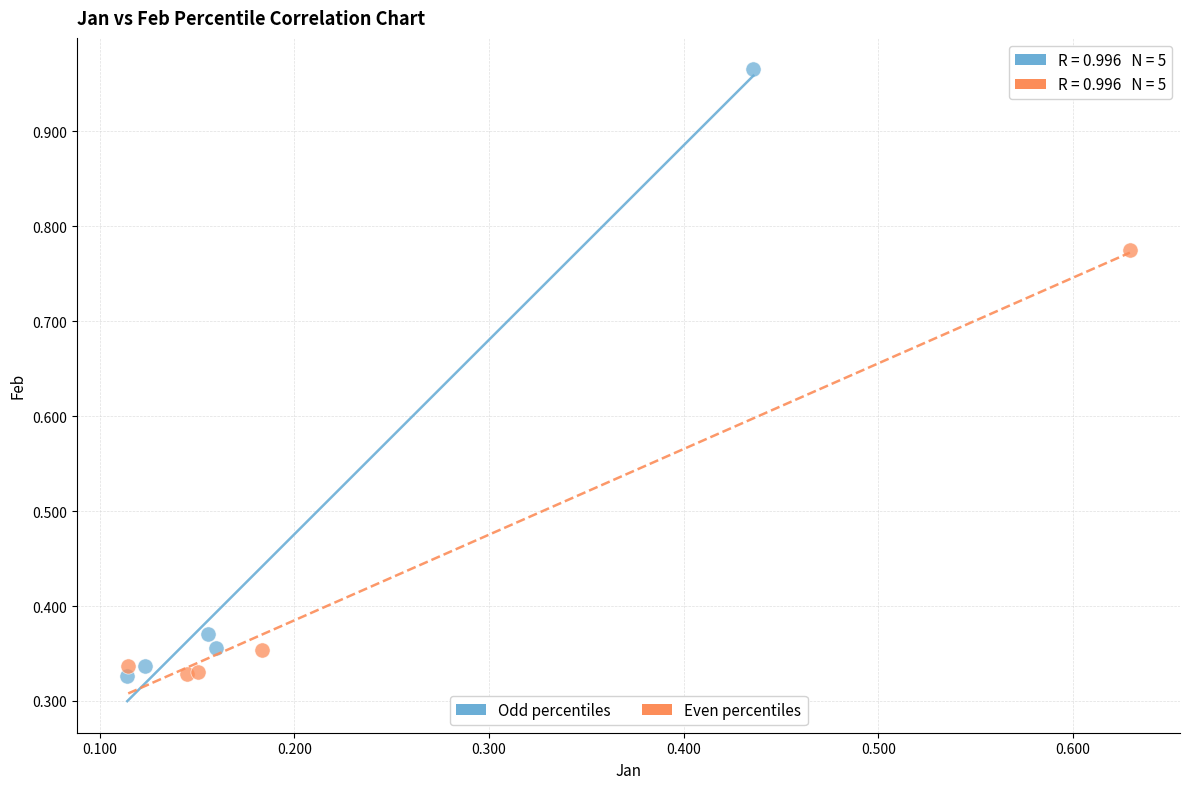

What are all the series names shown in the legend?

Odd percentiles, Even percentiles